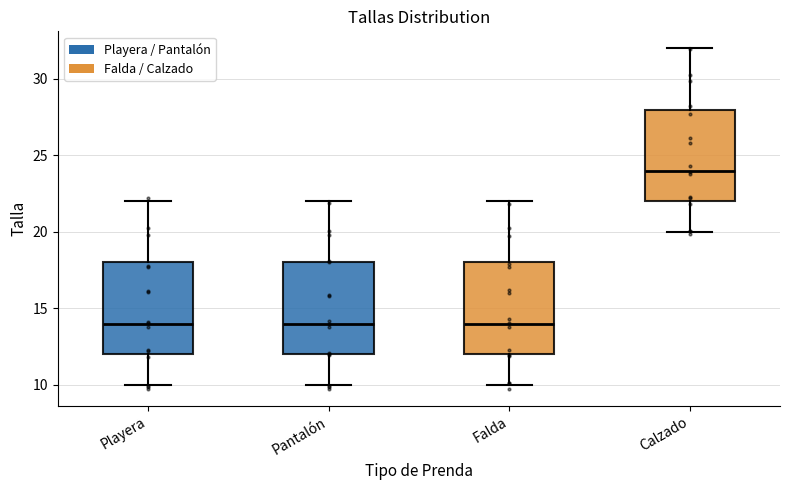

Where does the median line of the box for Falda sit on the y-axis? The values are not printed on the chart, so give them approximately, as read against the axis.

14